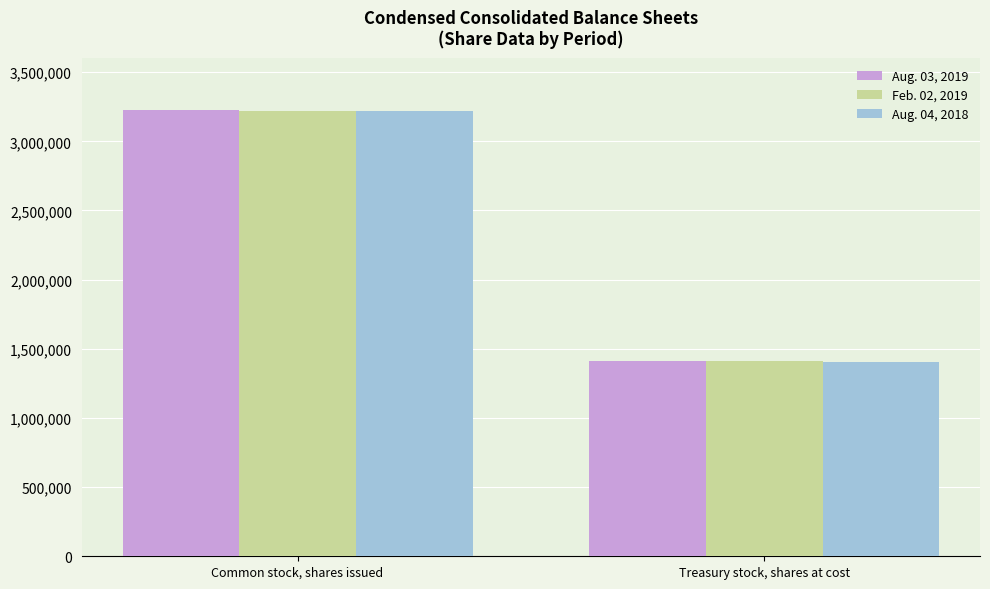

What is the label of the 2nd bar from the right?

Common stock, shares issued